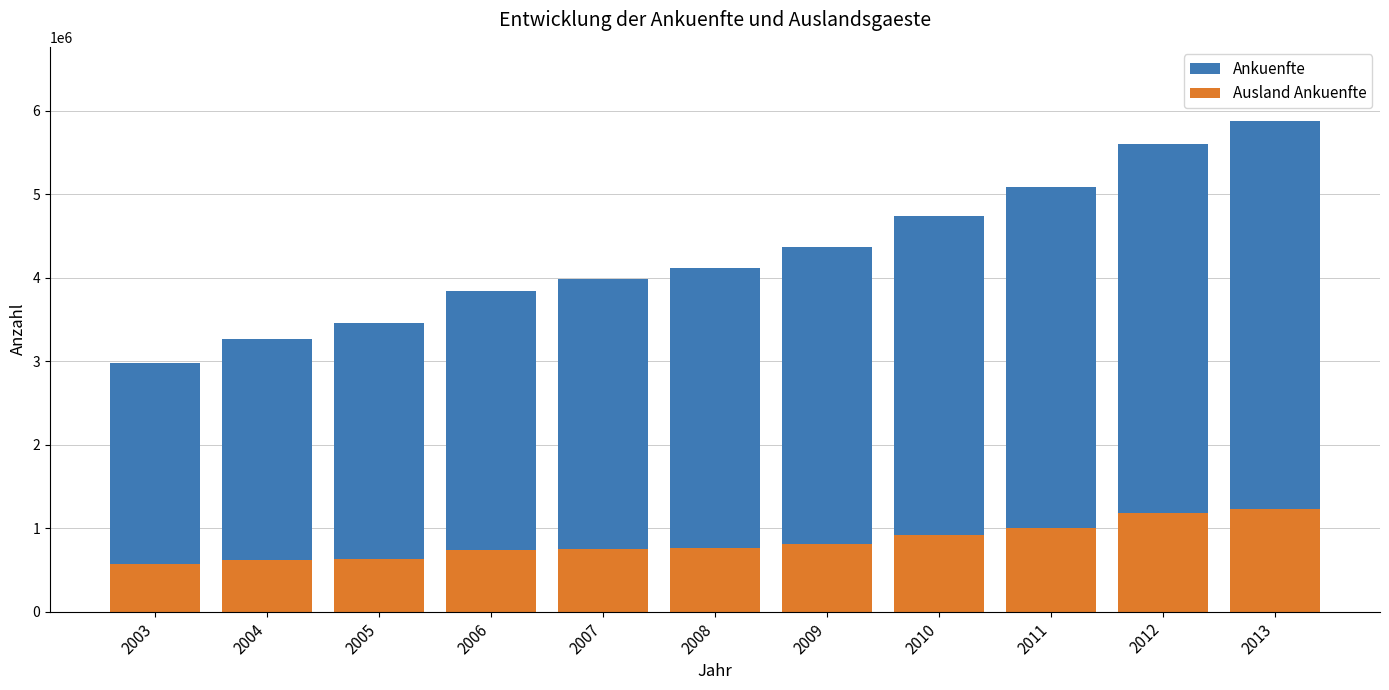

What is the difference between the highest and lowest values at 2005?

2815338